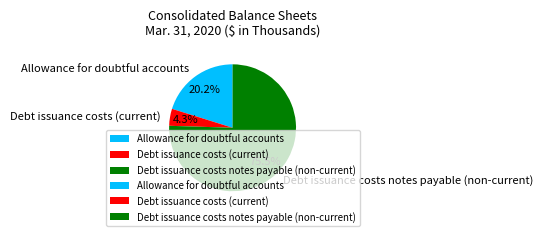

Approximately how many times larger is the value at Debt issuance costs notes payable (non-current) compared to Allowance for doubtful accounts?

3.7